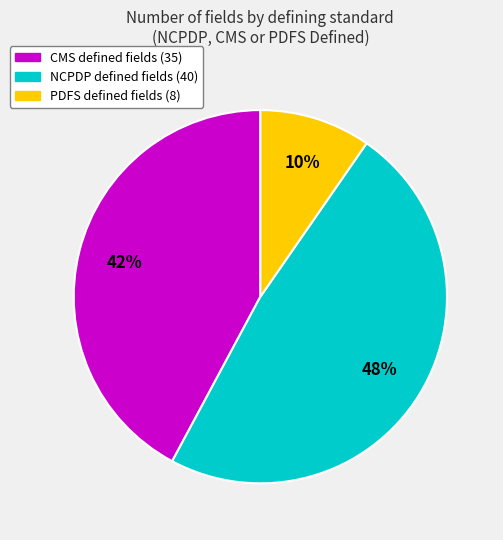

The NCPDP slice represents 48% of the pie. True or false?

True